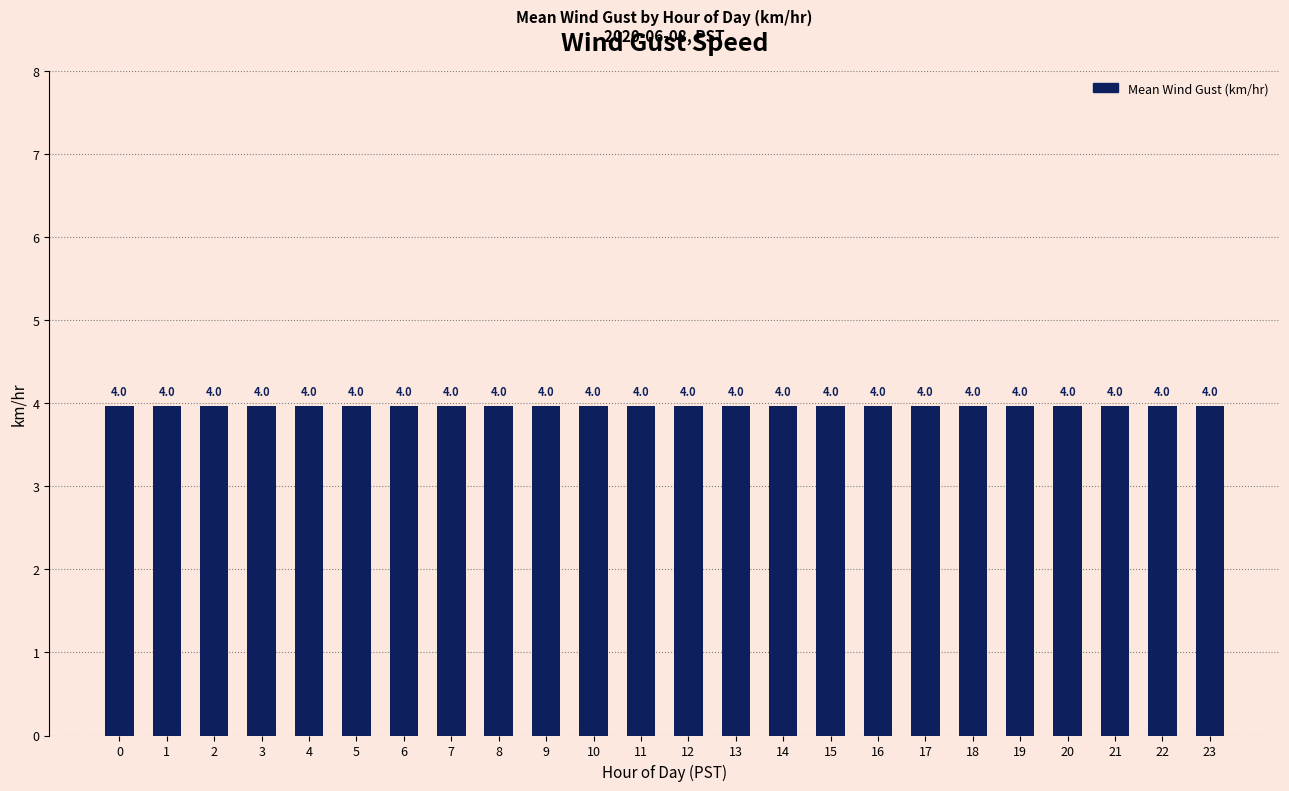

True or false: the data shows 1.3 at 15.

False